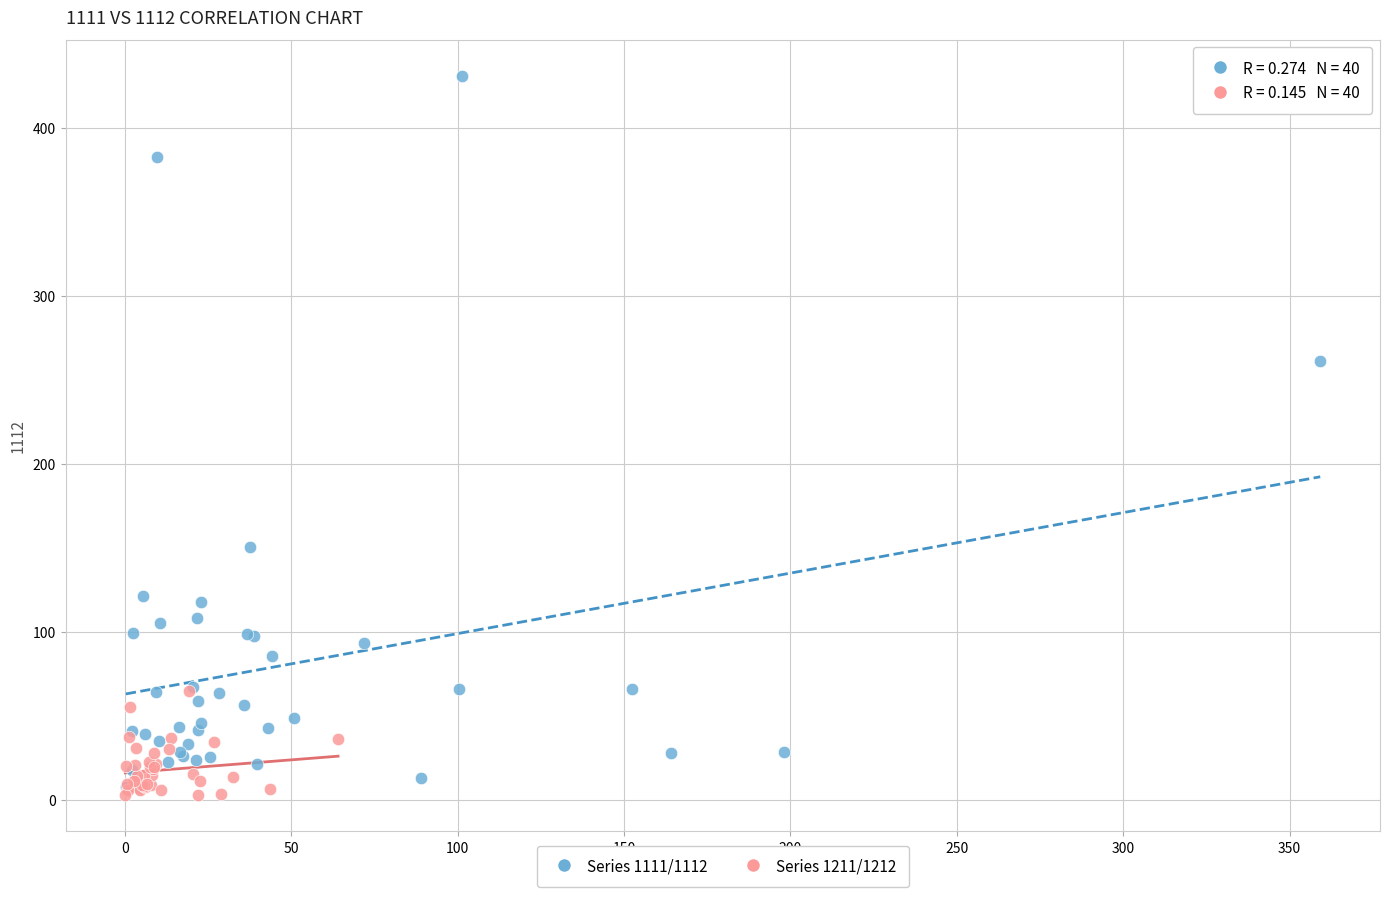

What are all the series names shown in the legend?

Series 1111/1112, Series 1211/1212